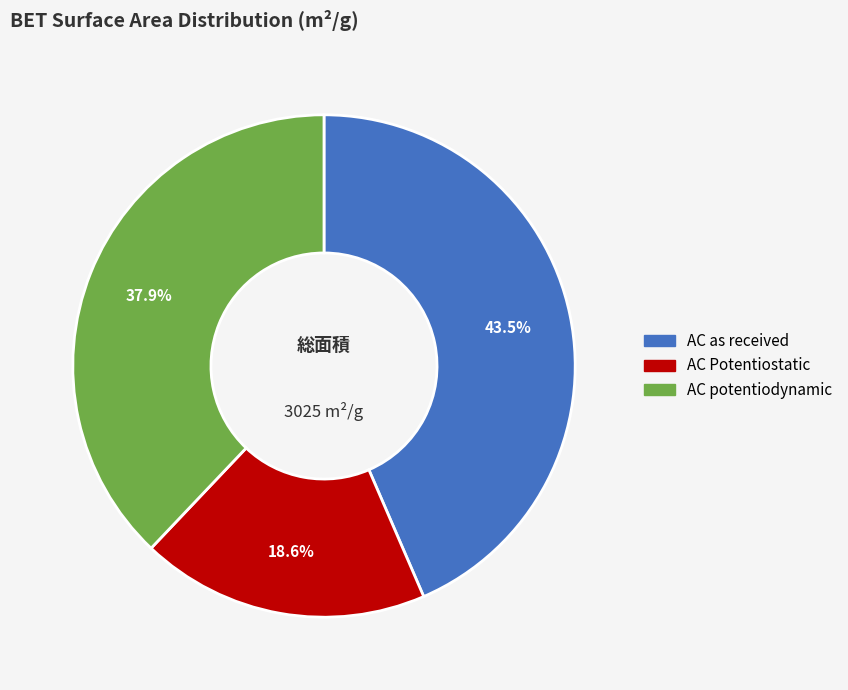

Between AC Potentiostatic and AC potentiodynamic, which is larger?

AC potentiodynamic